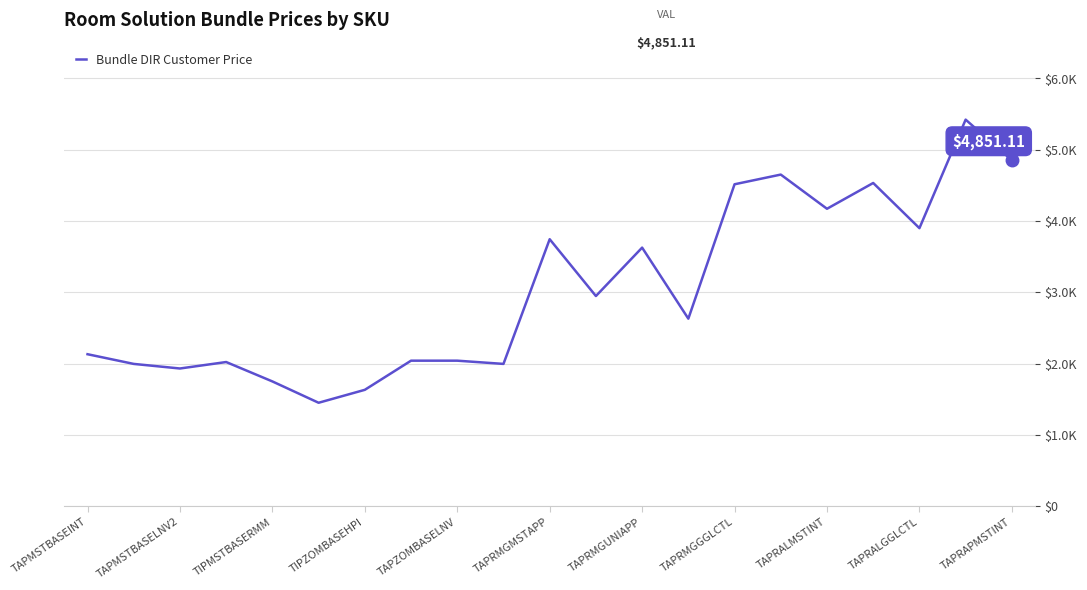

Does the chart have visible grid lines?

Yes